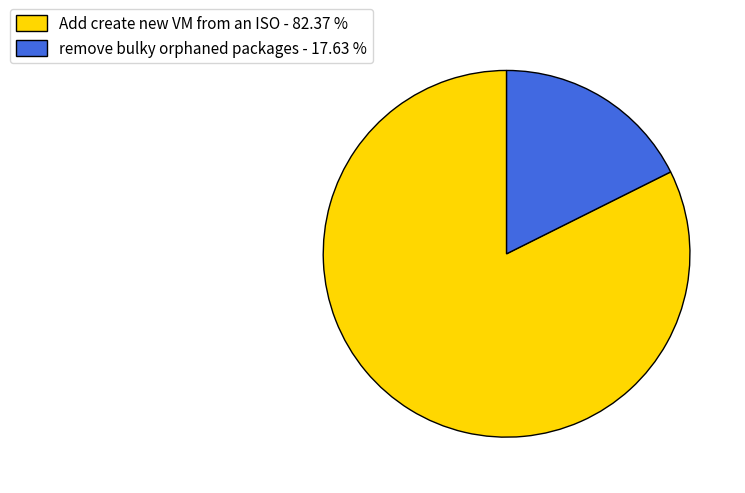

Is the sum of Add create new VM from an ISO and remove bulky orphaned packages greater than half?

Yes